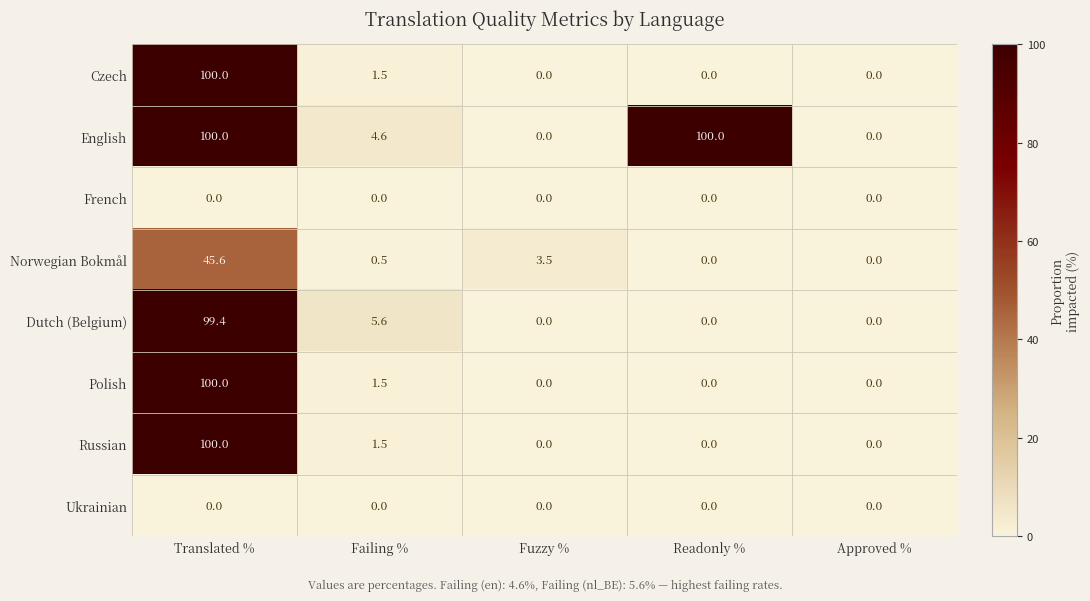

What is the total value across all series at Failing %?

15.2